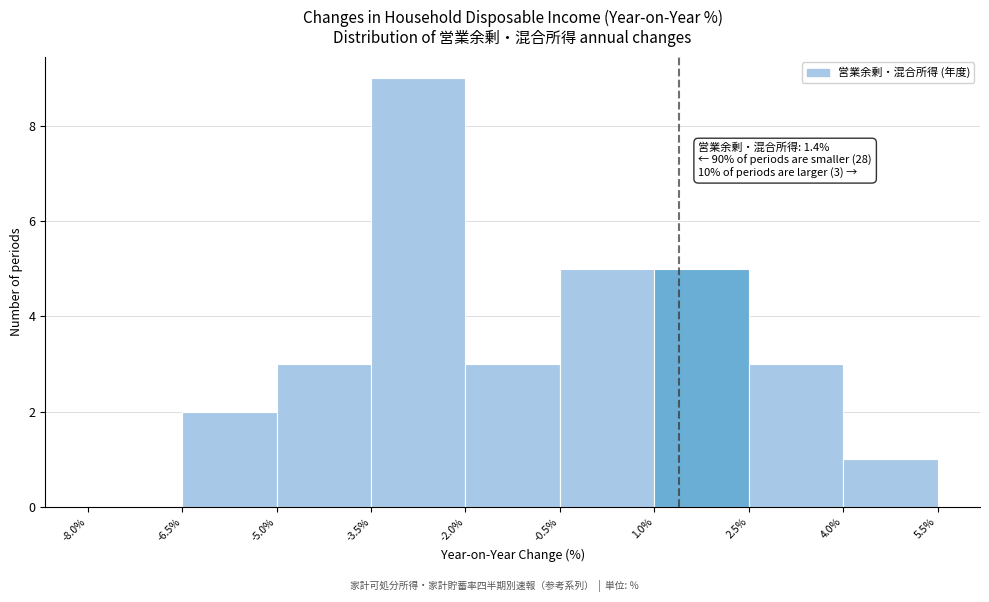

Over which range of the x-axis is the bar tallest?

-3.5% to -2.0%